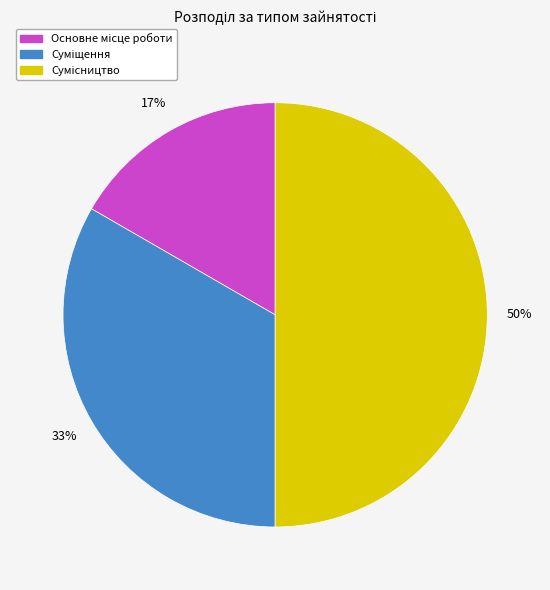

To the nearest percent, what is the average slice percentage?

33%